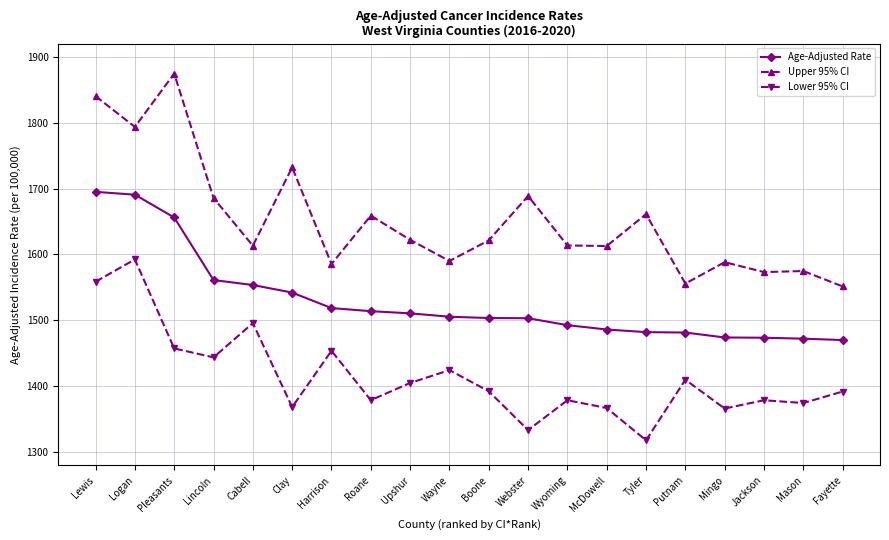

What is the spread (max minus min) of values at Mingo?

222.0